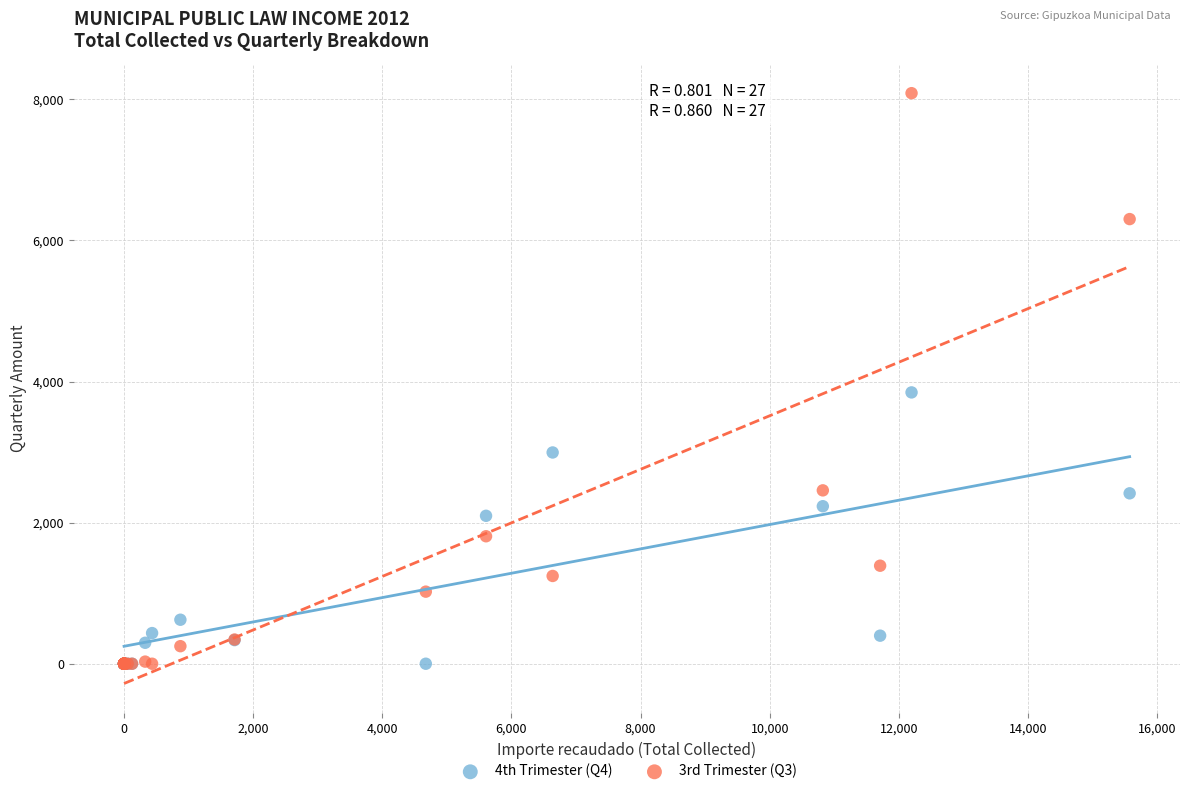

Across all series, what Y value is closest to 4043?

3845.5